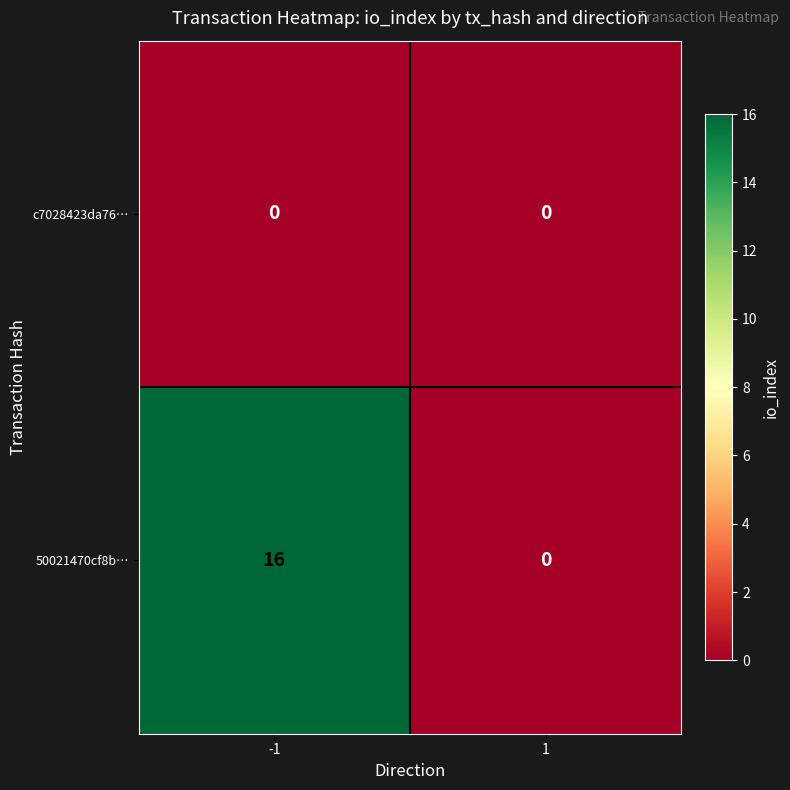

Which series has the largest total across all categories?

50021470cf8b…